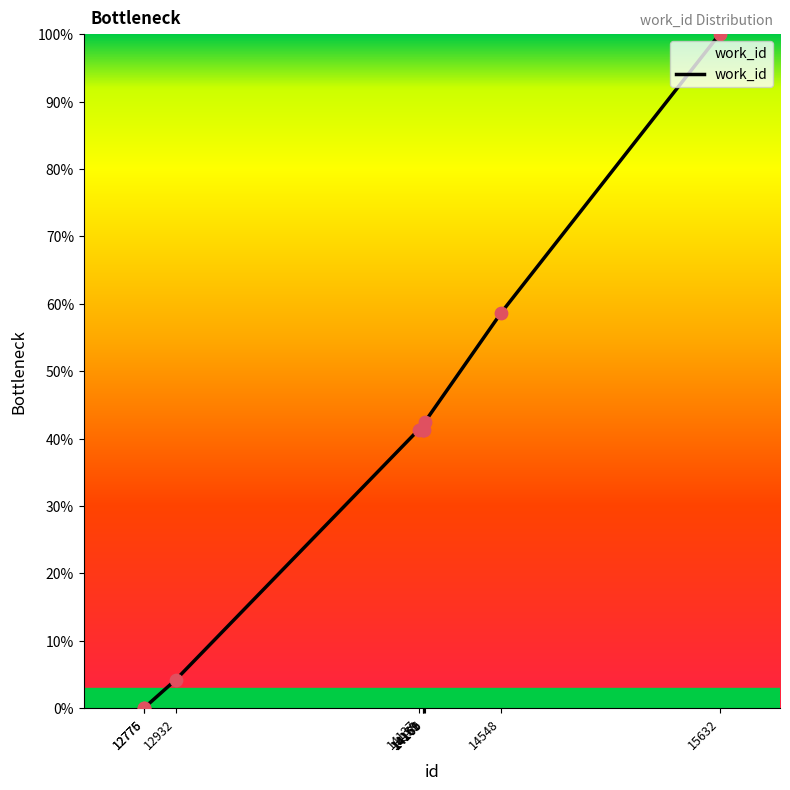

Between 14137 and 14548, which is larger?

14548